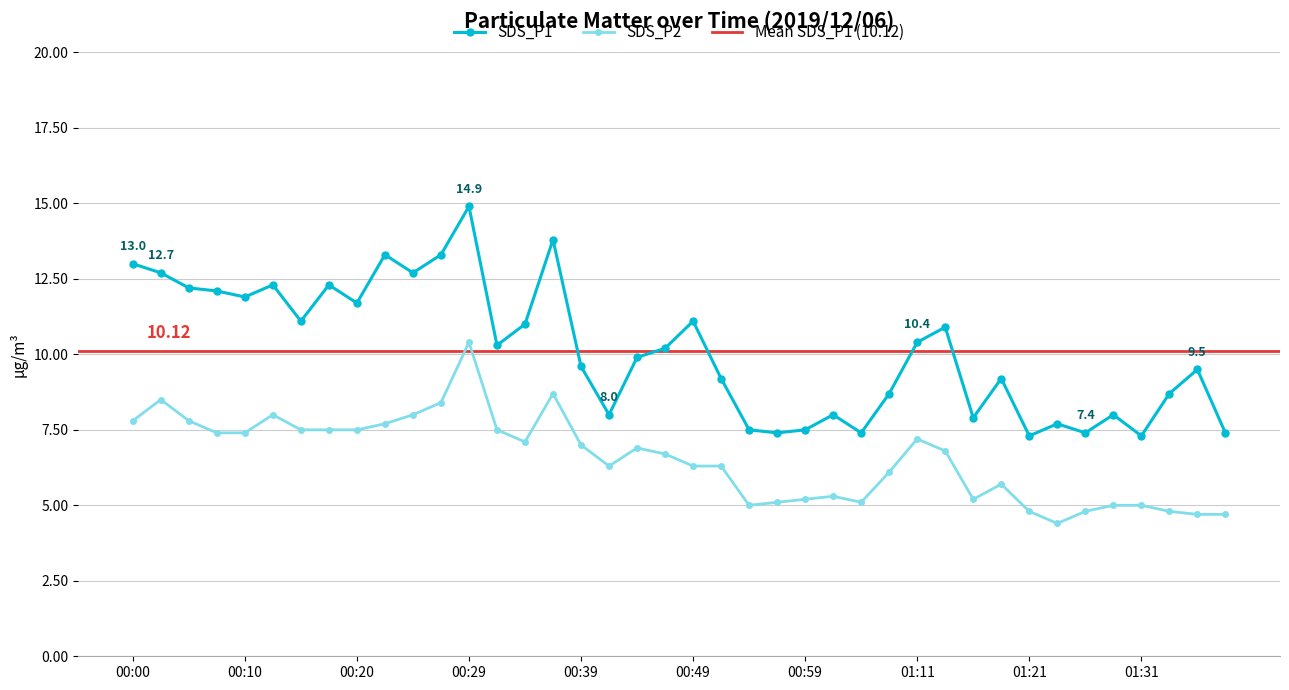

How many data points in SDS_P1 are above 10?

20